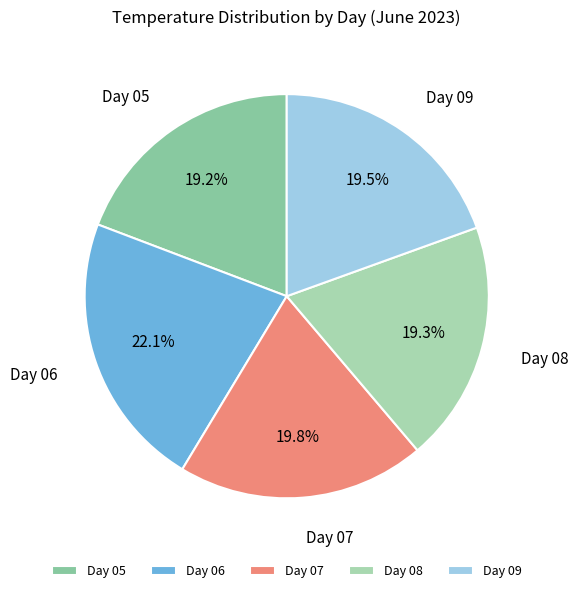

Which slice is the largest?

Day 06